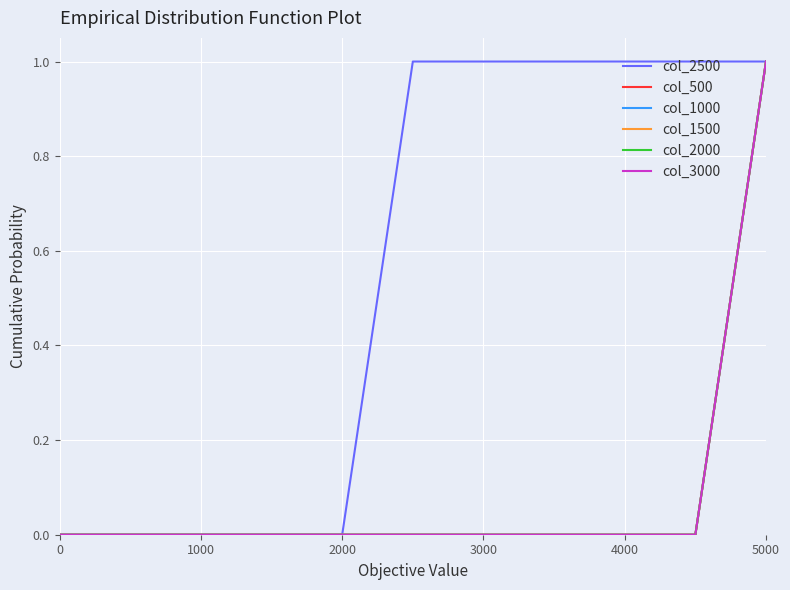

Does the chart have visible grid lines?

Yes